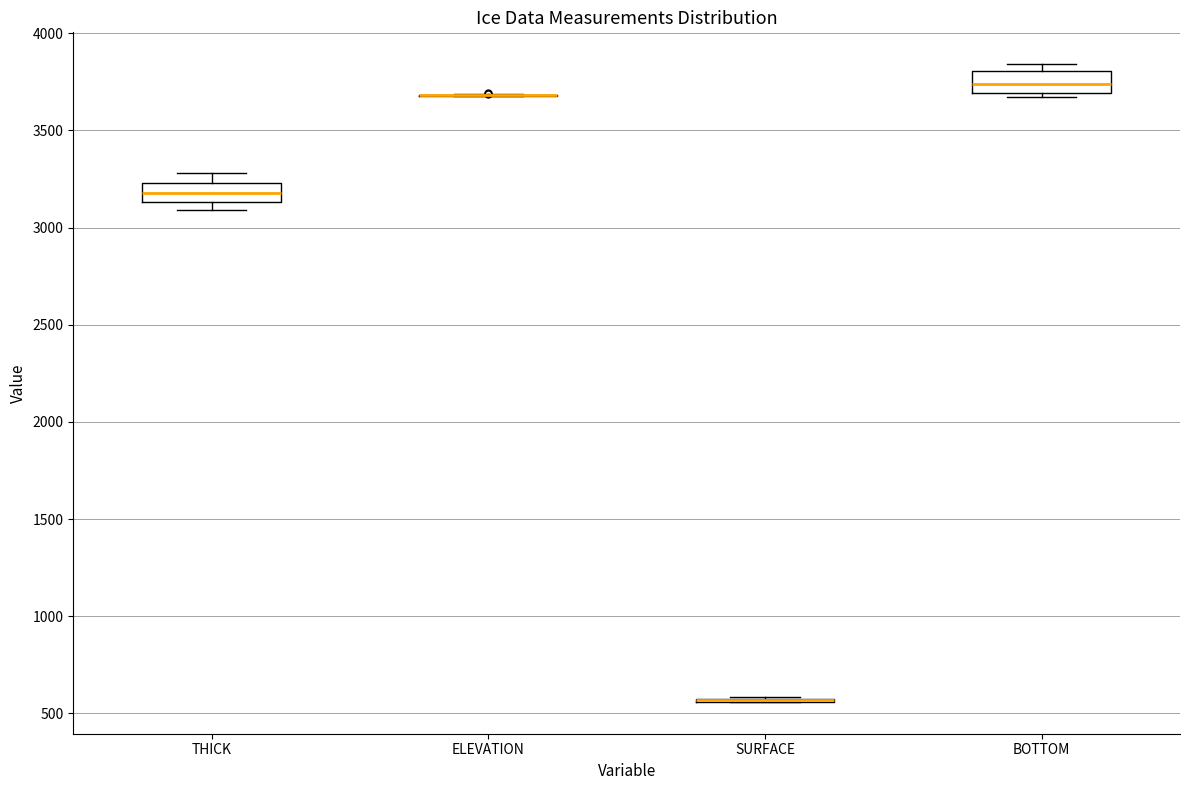

Reading left to right, read every box against the y-axis: the position of its median line, the range the box covers, and the ends of its whiskers. The values are not printed on the chart, so give them approximately, as read against the axis.

THICK: median 3200, box 3150 to 3250, whiskers 3100 to 3300
ELEVATION: box collapsed to a line at 3700, whiskers 3700 to 3700
SURFACE: box collapsed to a line at 550, whiskers 550 to 600
BOTTOM: median 3750, box 3700 to 3800, whiskers 3650 to 3850